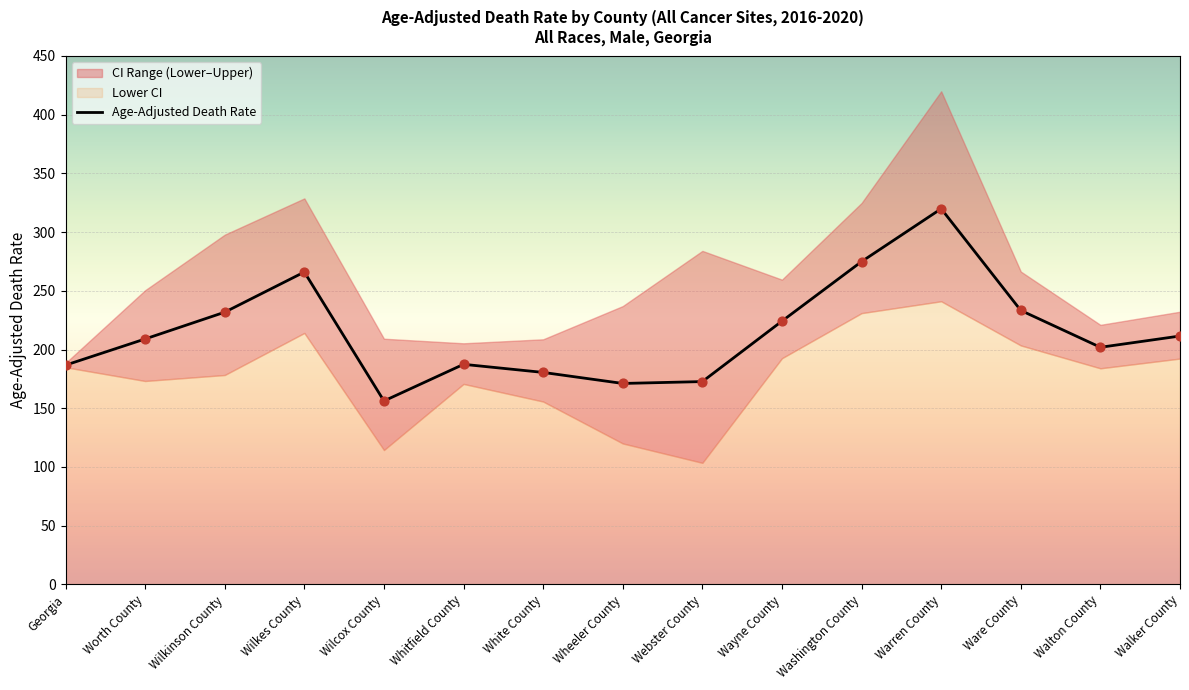

Which series has the largest total across all categories?

Upper CI